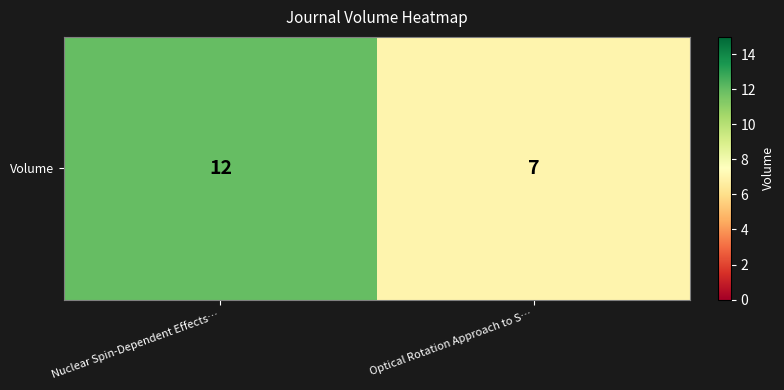

At which category does the chart reach its peak across all series?

Nuclear Spin-Dependent Effects…